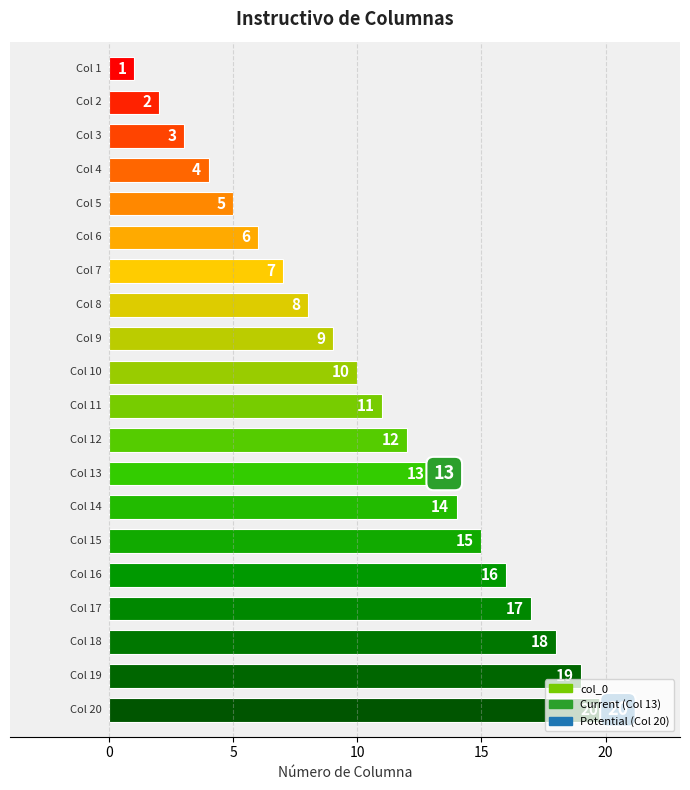

What is the difference between the maximum and minimum values?

19